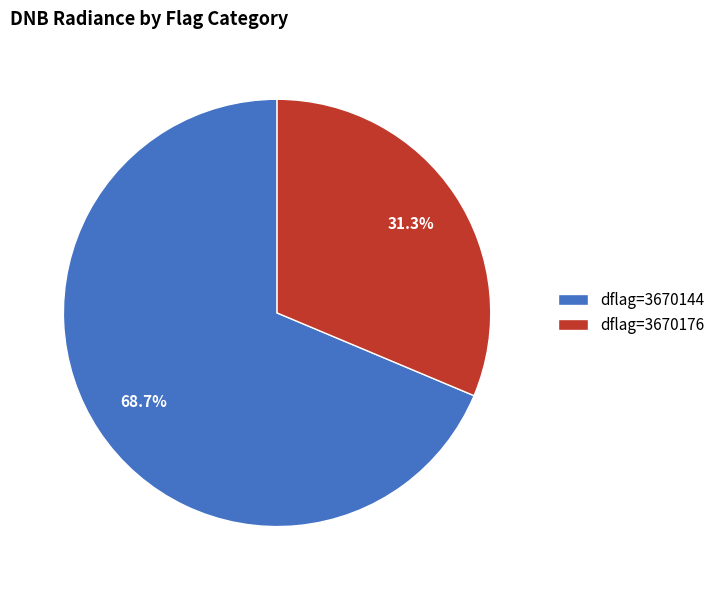

What is the majority slice?

dflag=3670144